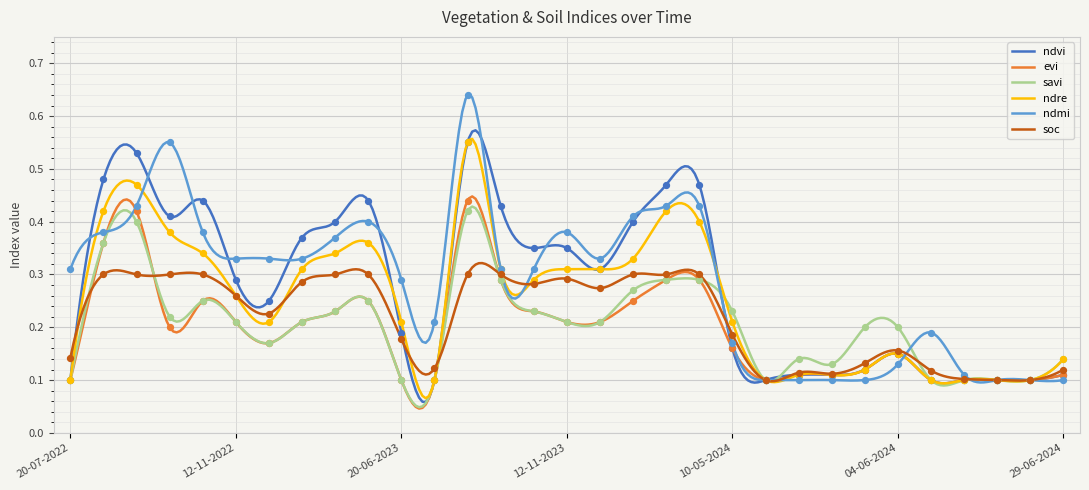

At how many categories does at least one series exceed 0?

31